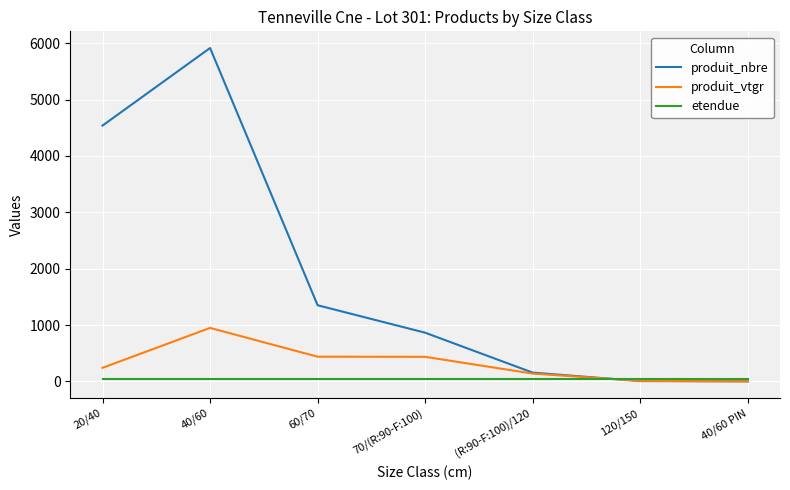

The value of produit_nbre at 20/40 is 2544.0. True or false?

False